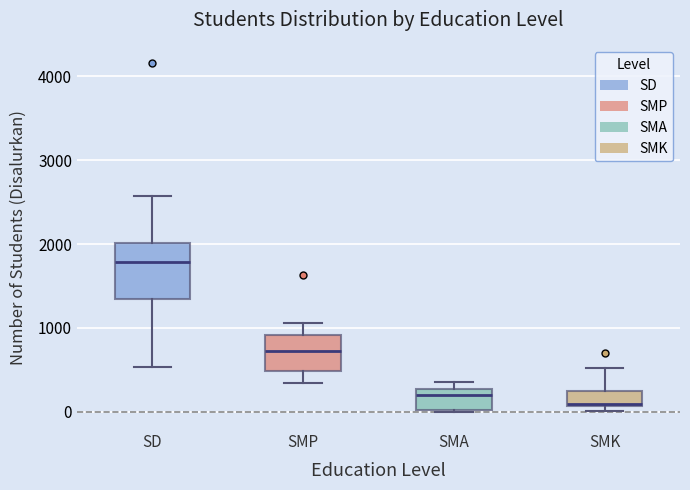

Where is the lower edge of the box for SD on the y-axis? The values are not printed on the chart, so give them approximately, as read against the axis.

1300